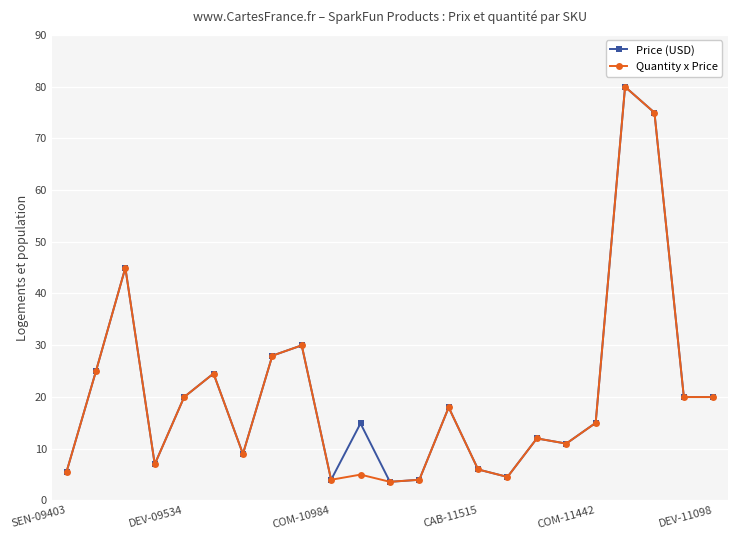

What is the value of the Price (USD) point at the 20th from the left?

80.0